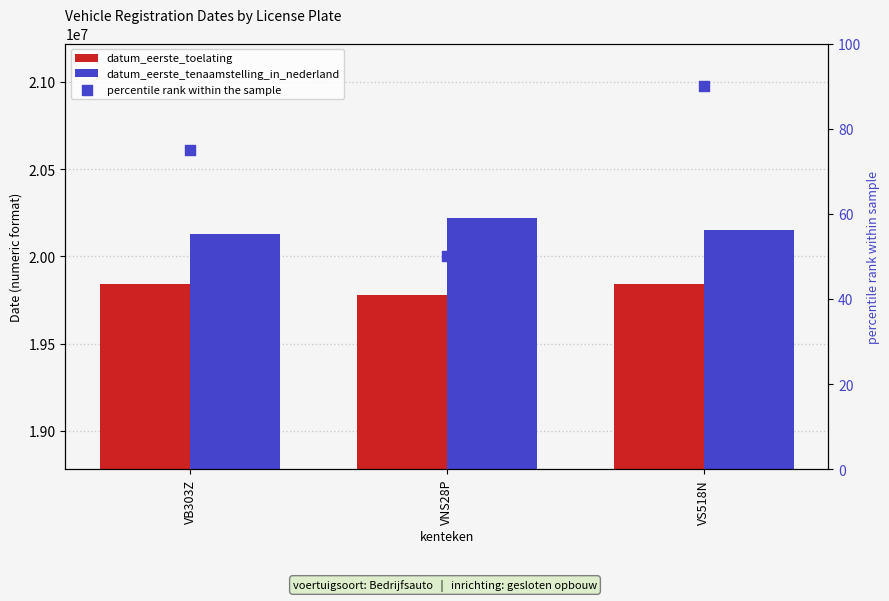

At which category is the sum across all series the highest?

VNS28P